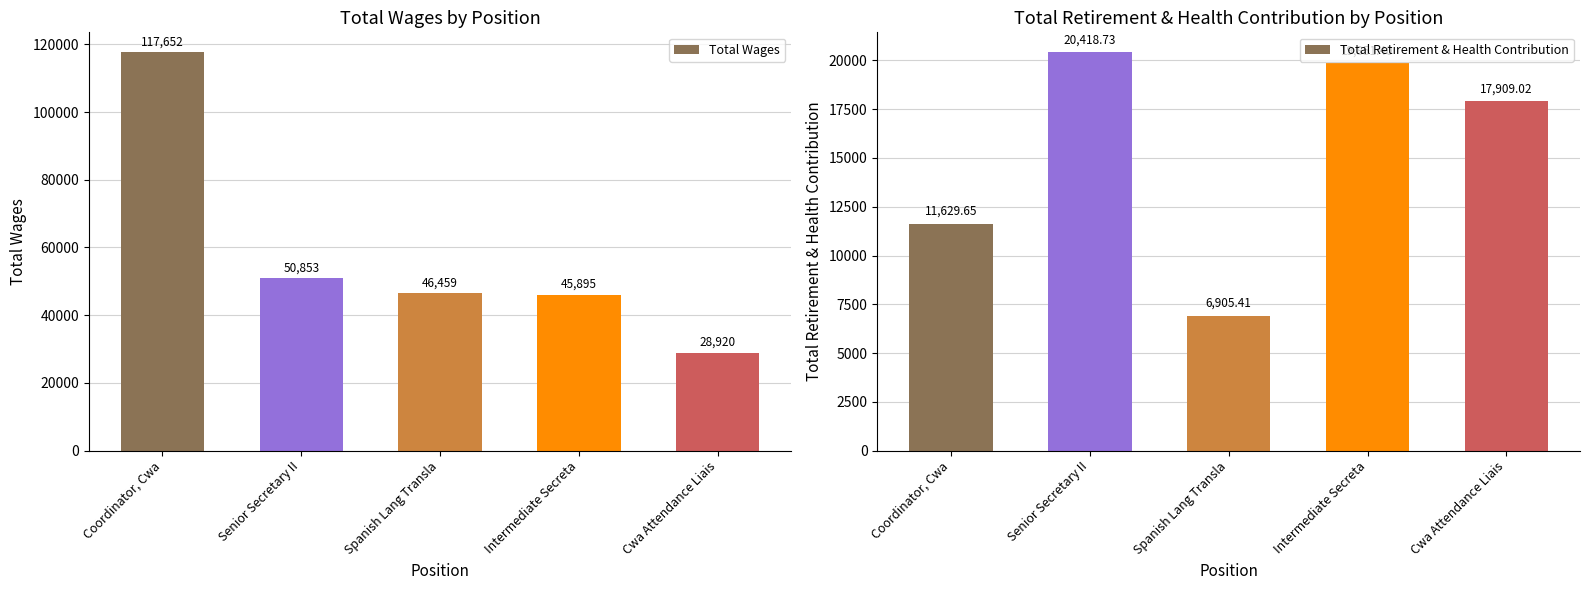

At which label does Total Retirement & Health Contribution reach its minimum?

Spanish Lang Transla